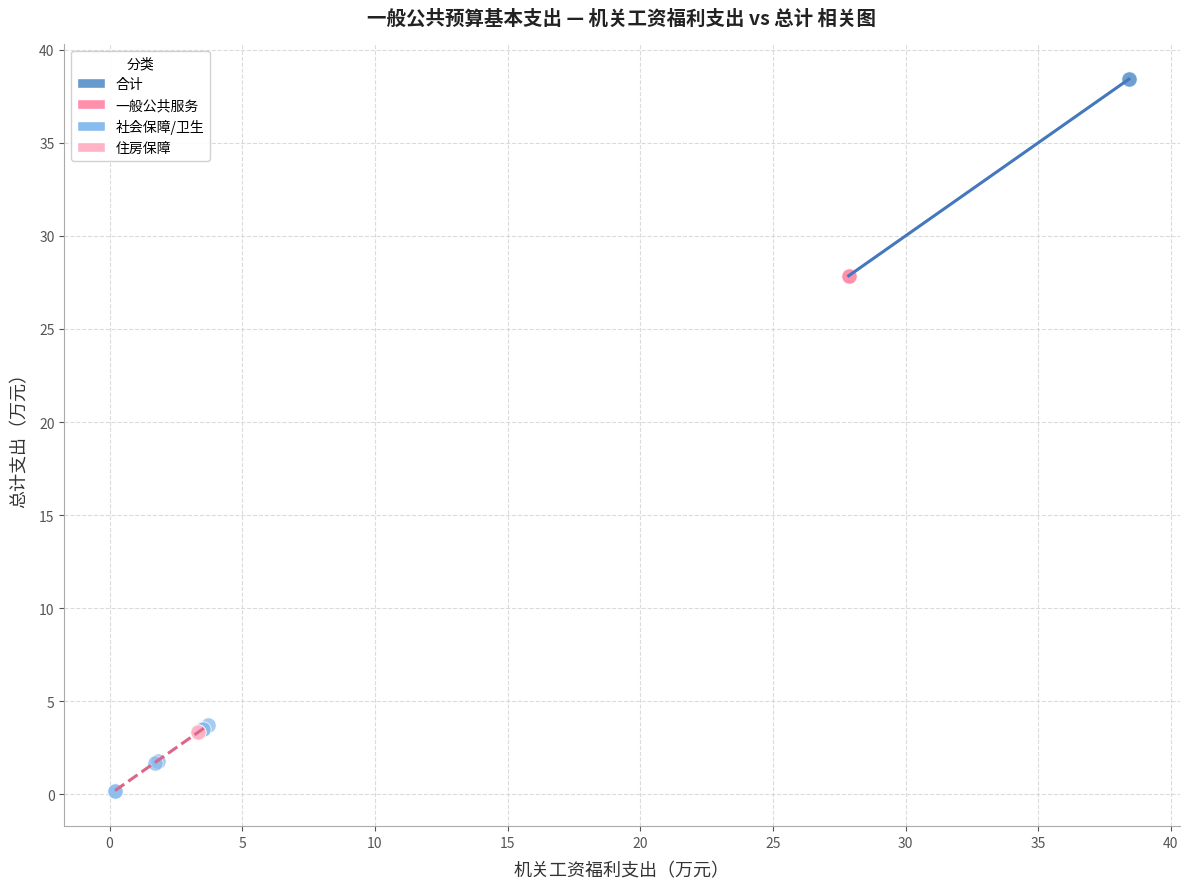

Which series contains the highest Y value?

合计